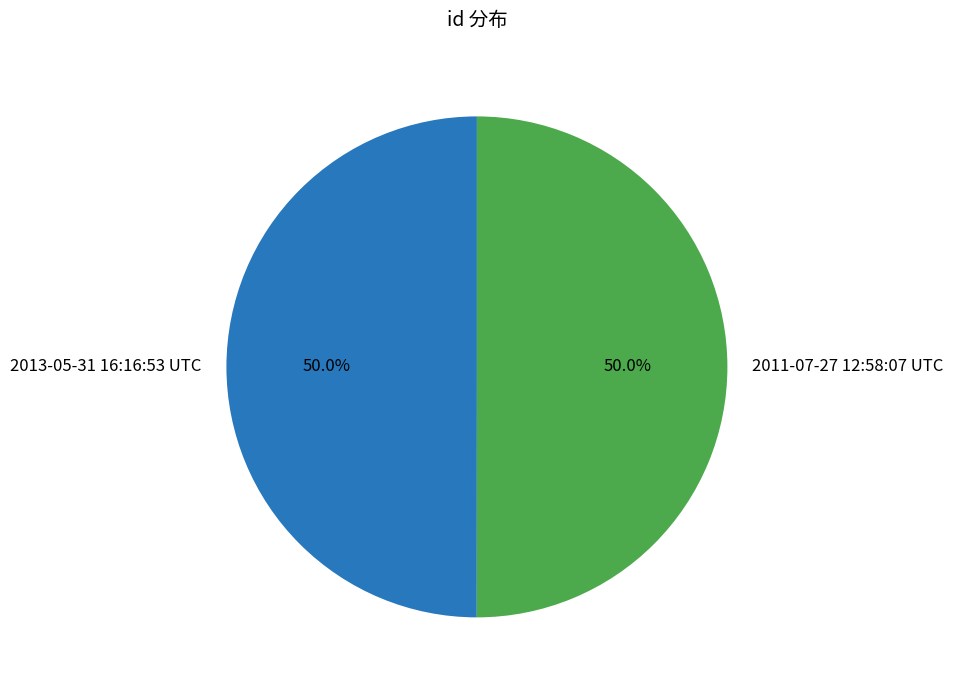

To the nearest percent, what portion does 2013-05-31 16:16:53 UTC represent?

50%